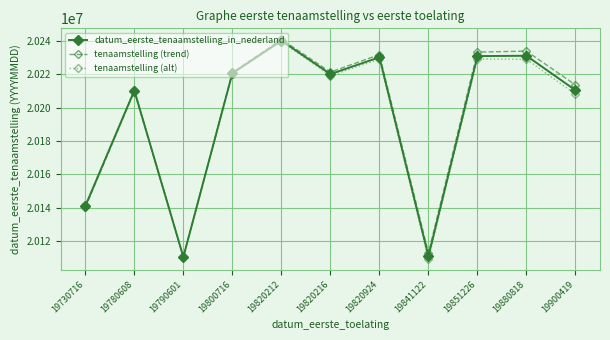

At how many categories does at least one series exceed 20140740?

9